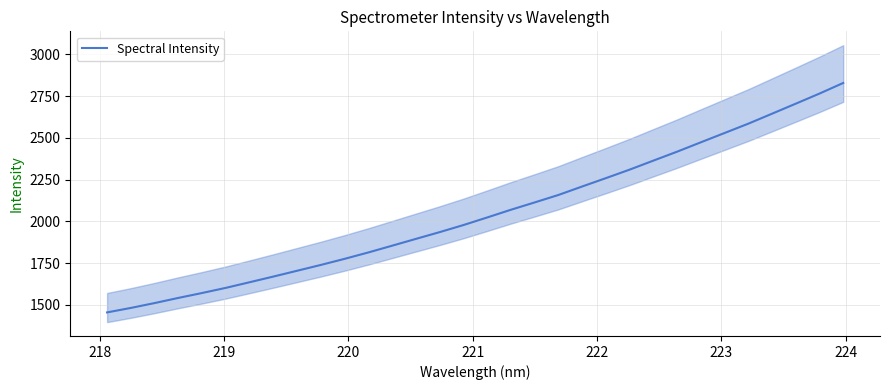

What is the maximum value for Spectral Intensity?

2829.0